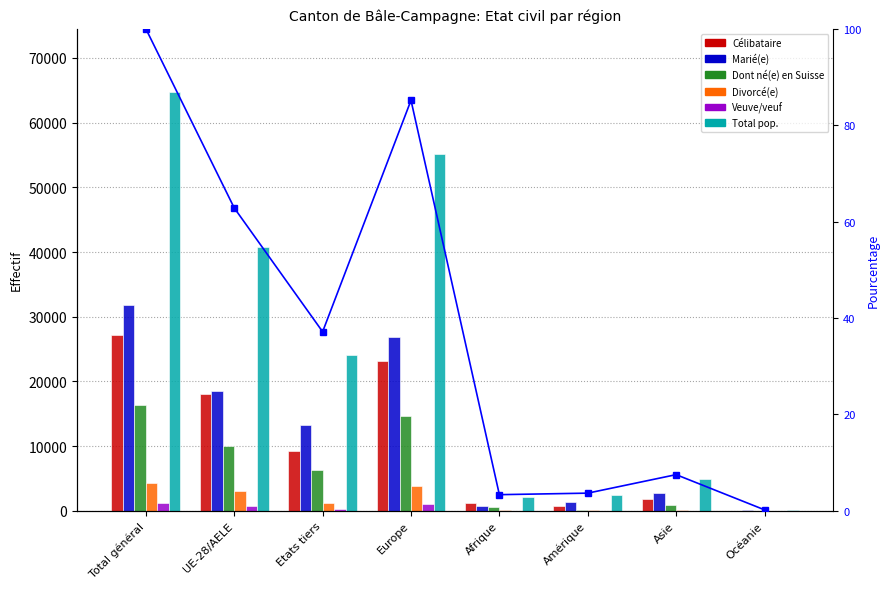

What is the approximate value of Marié(e) at Asie?

2800